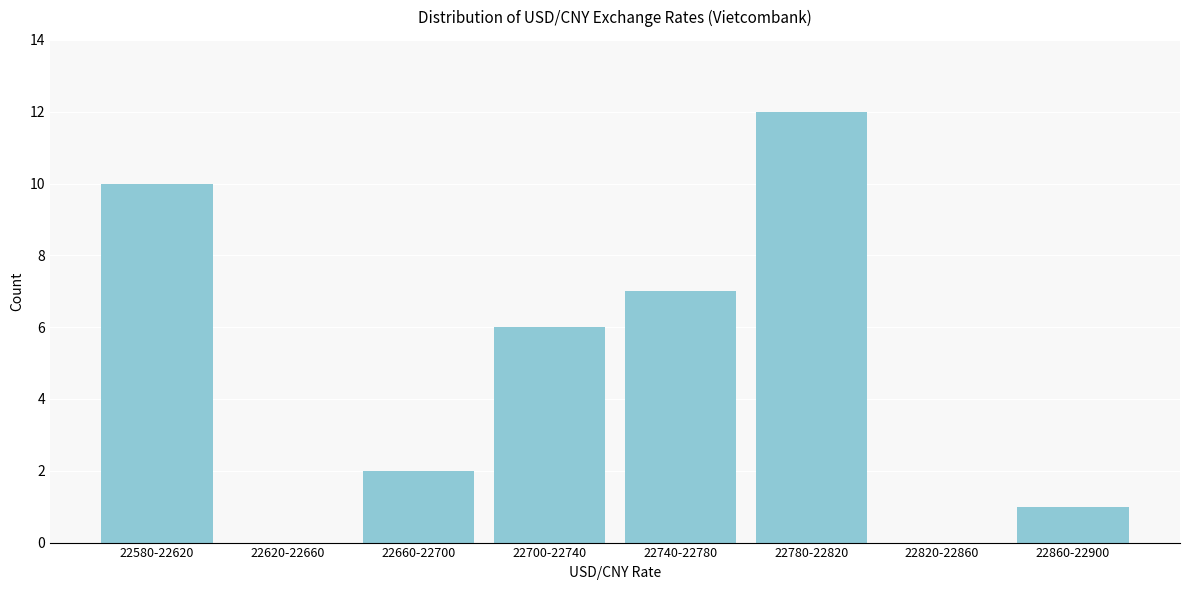

Reading right to left, list all the values displayed in this chart.

22860-22900=1	22820-22860=0	22780-22820=12	22740-22780=7	22700-22740=6	22660-22700=2	22620-22660=0	22580-22620=10